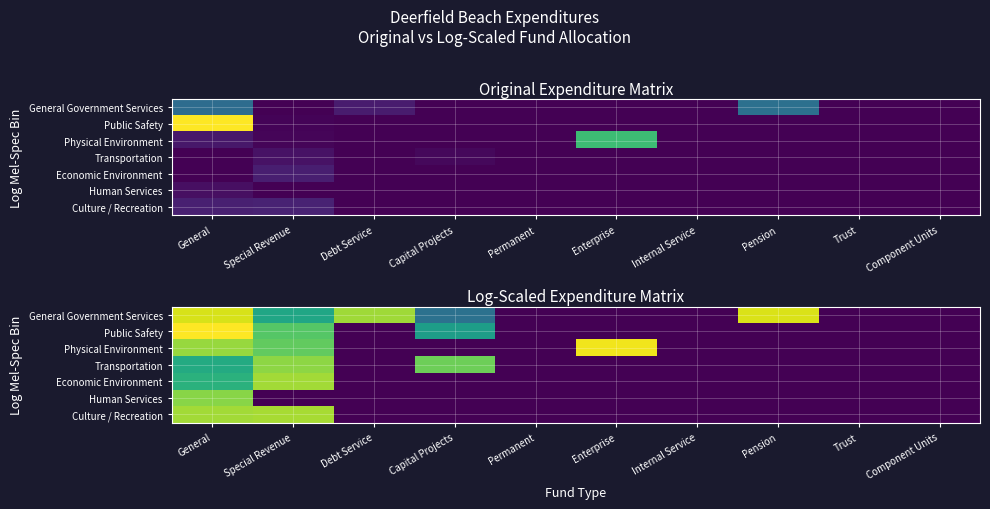

What is the total value across all series at Special Revenue?

82.2